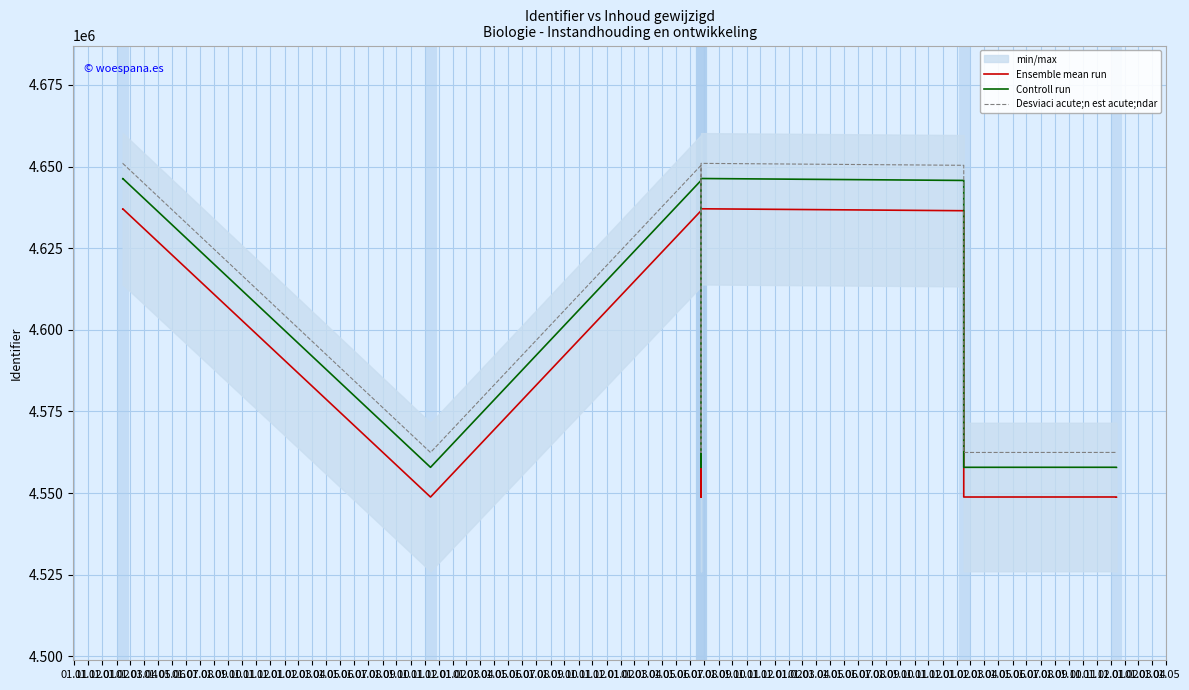

Where does the Controll run series first go above 4557877?

01.11